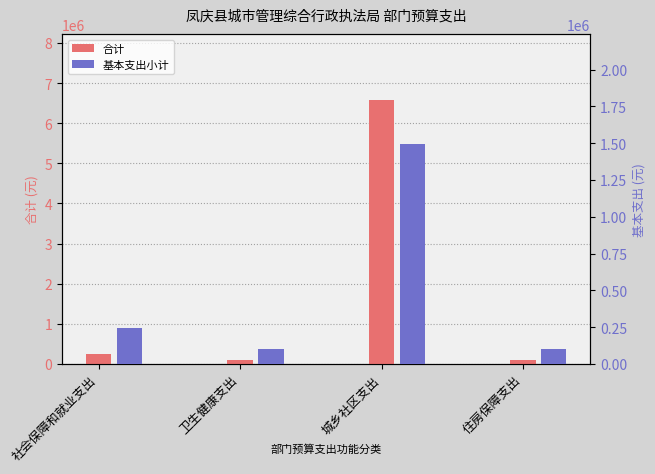

What is the maximum value shown in the chart?

6579181.6